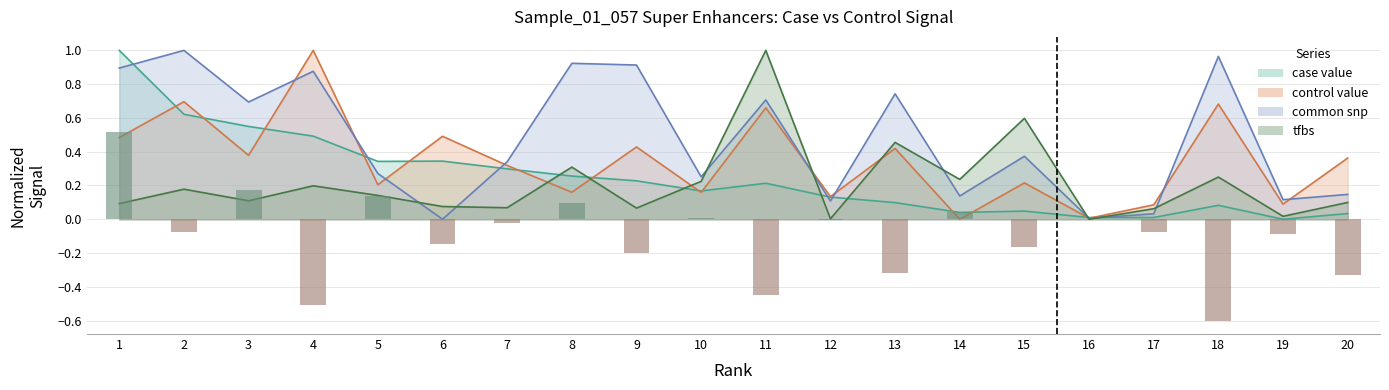

Which series has the widest spread of values?

case value